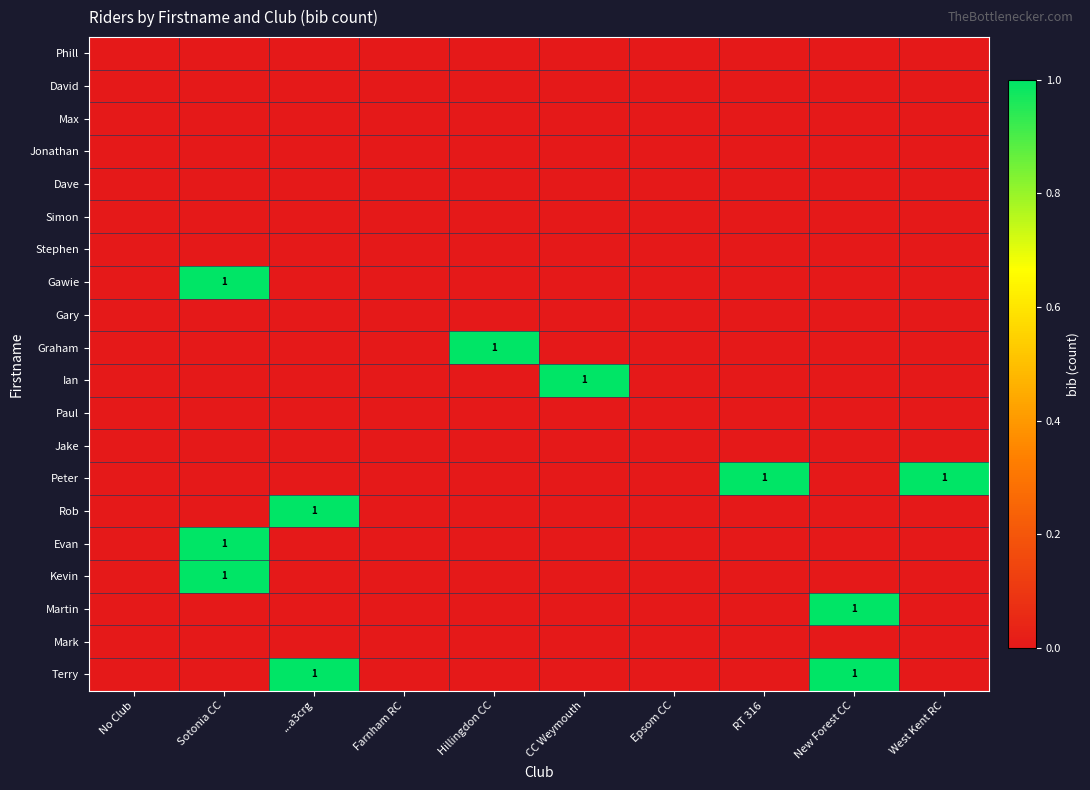

Between ...a3crg and CC Weymouth, which series saw the biggest shift?

Ian